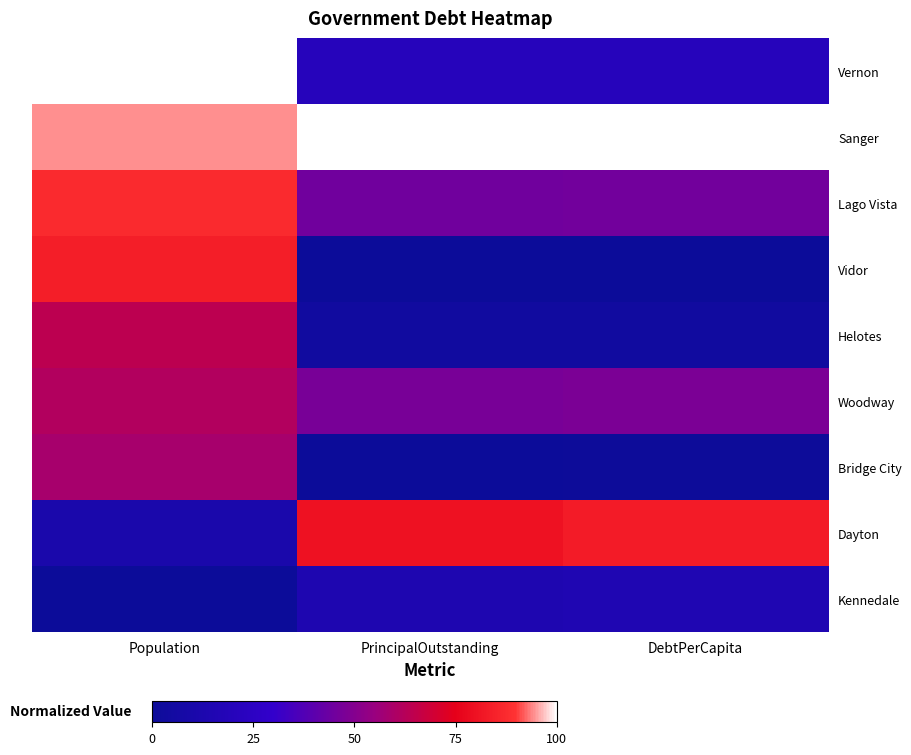

What is the greatest value displayed?

1.0